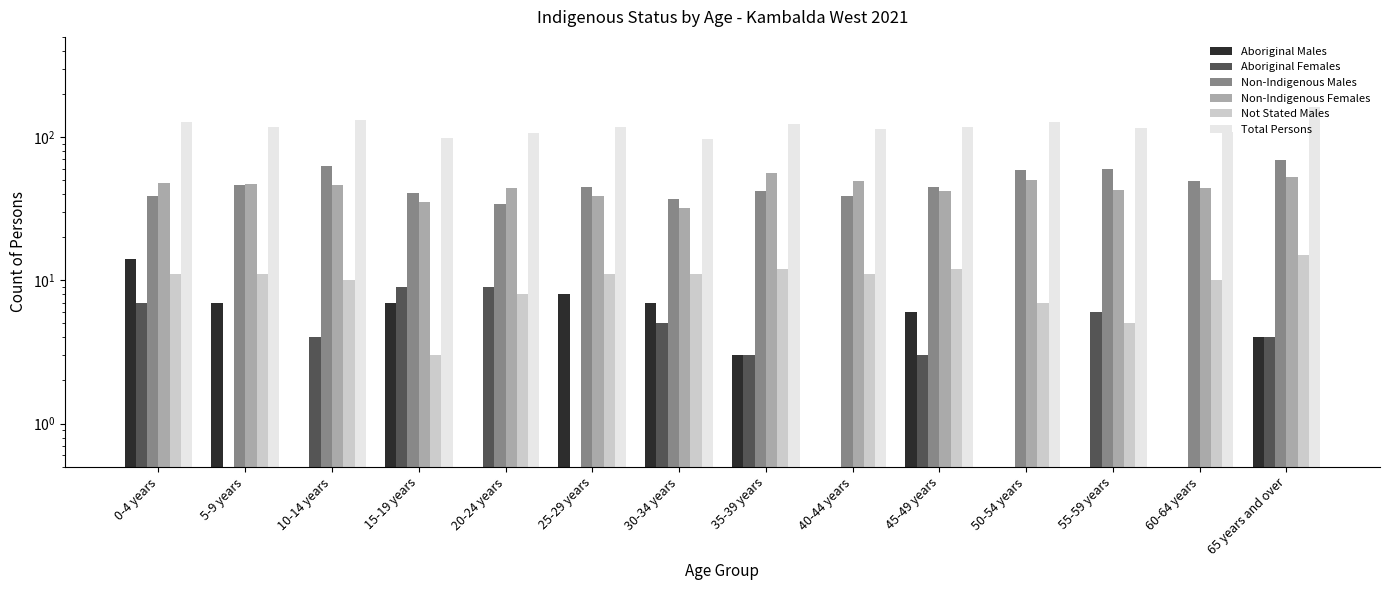

At which label does Aboriginal Males reach its peak?

0-4 years